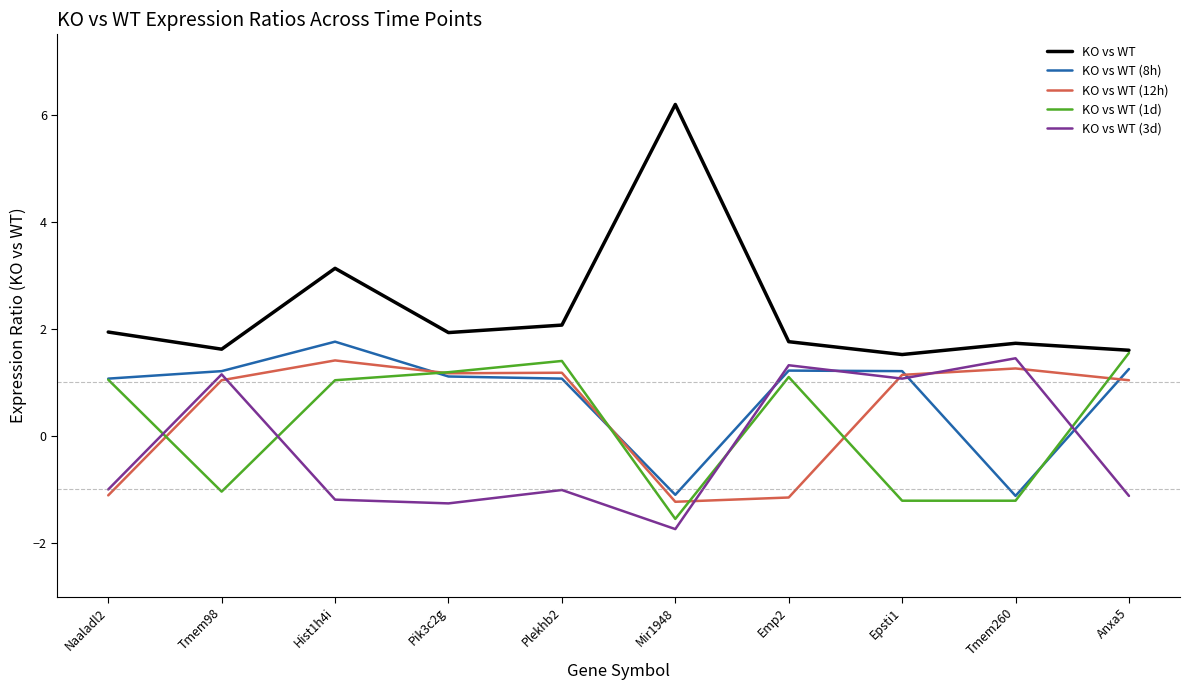

What is the difference between the maximum and minimum values in the KO vs WT (12h) series?

2.6